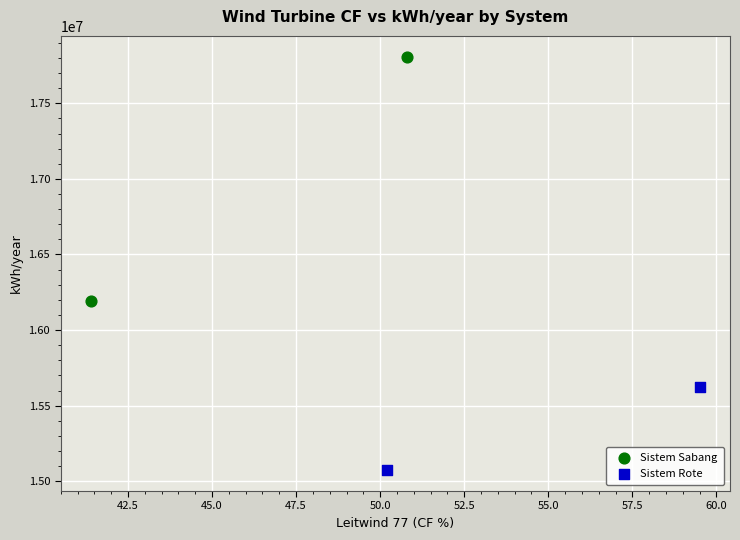

Which series contains the highest Y value?

Sistem Sabang